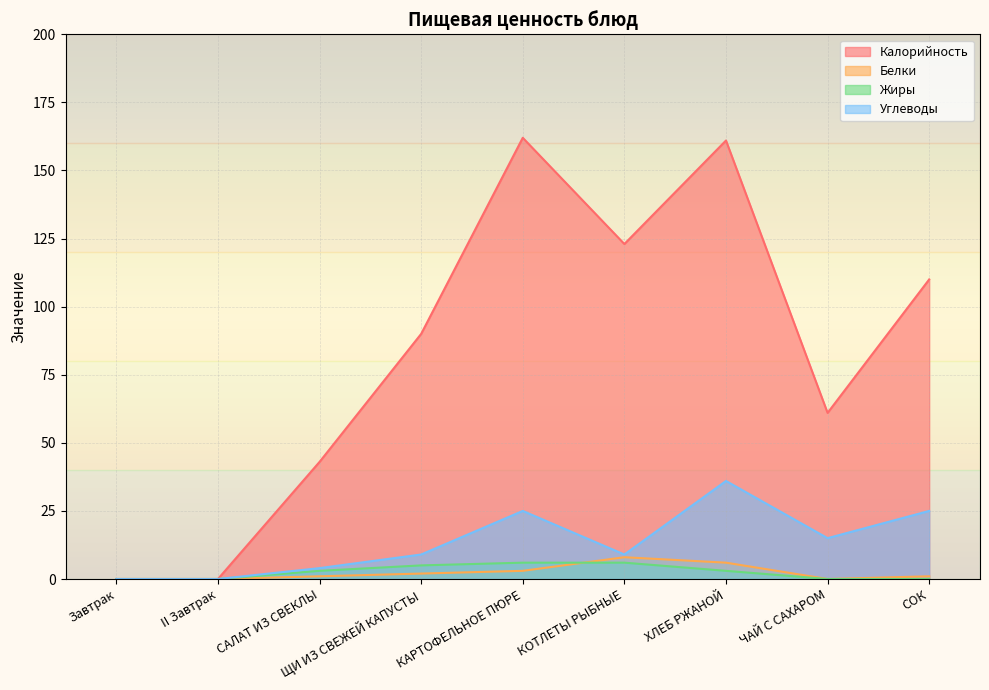

How many values in Углеводы are above zero?

7